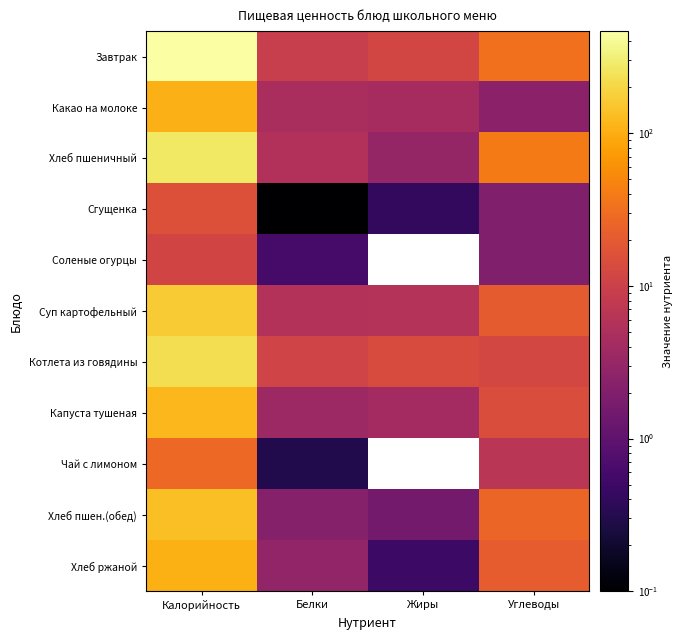

What is the difference between the maximum and minimum values in the Какао на молоке series?

104.7